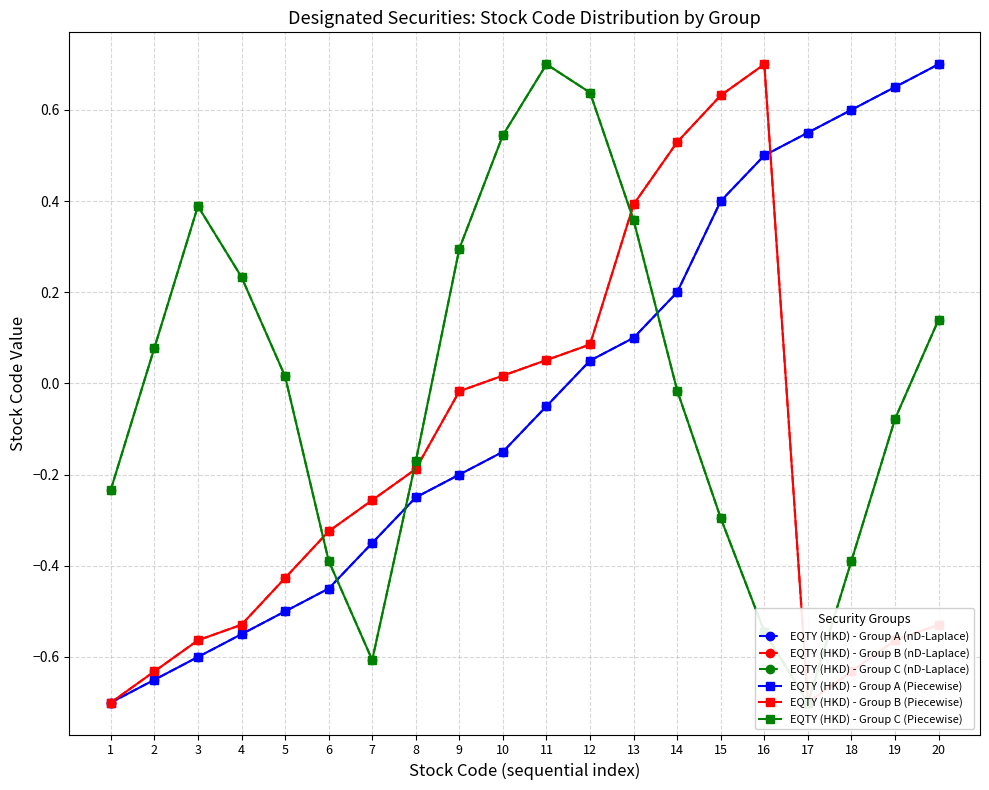

Which series has the largest range (max minus min)?

EQTY (HKD) - Group A (nD-Laplace)